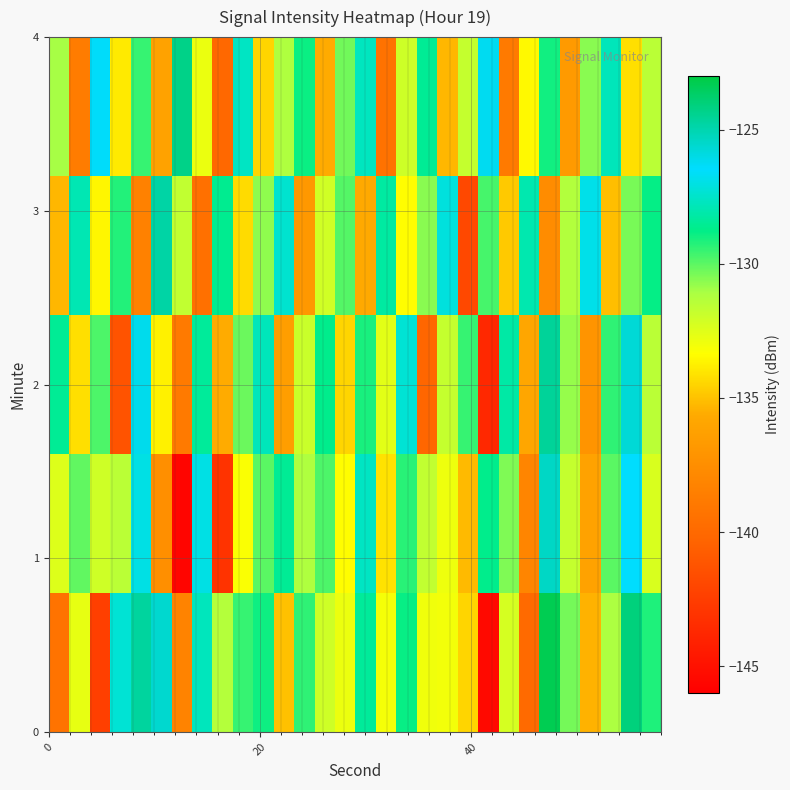

What is the minimum value shown in the chart?

-145.7